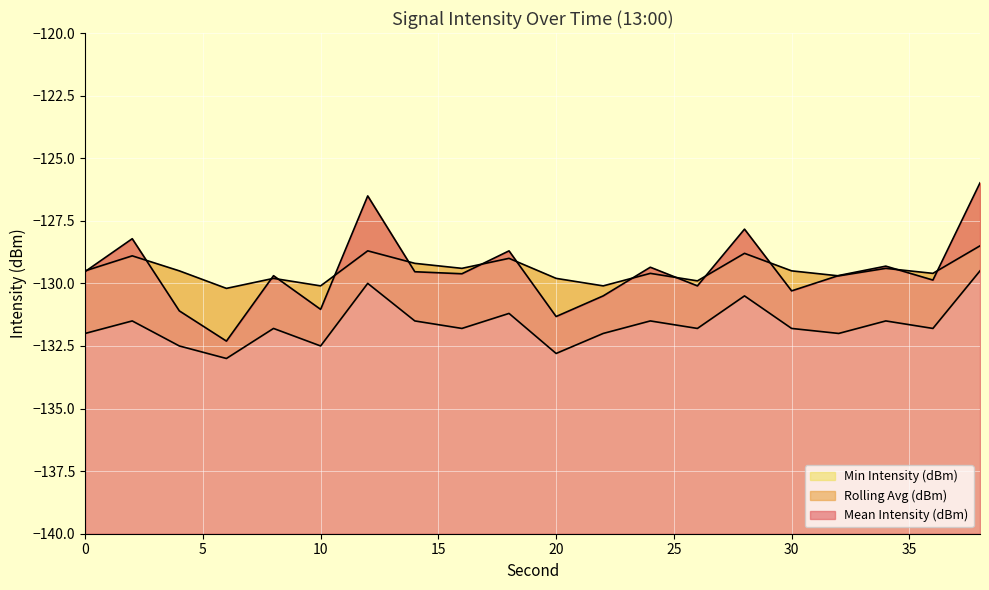

What is the sum of all Mean Intensity (dBm) values?

-2590.5